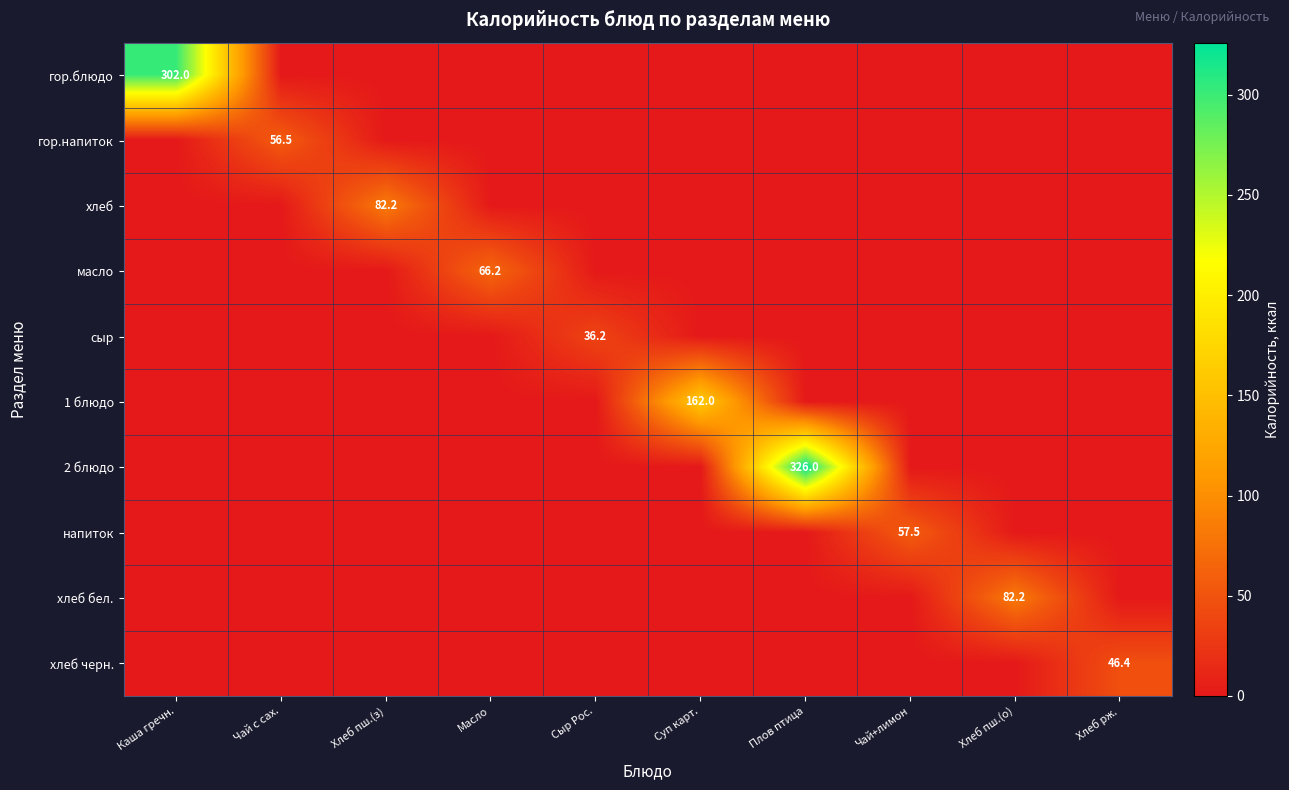

How many values in the масло series exceed 0?

1